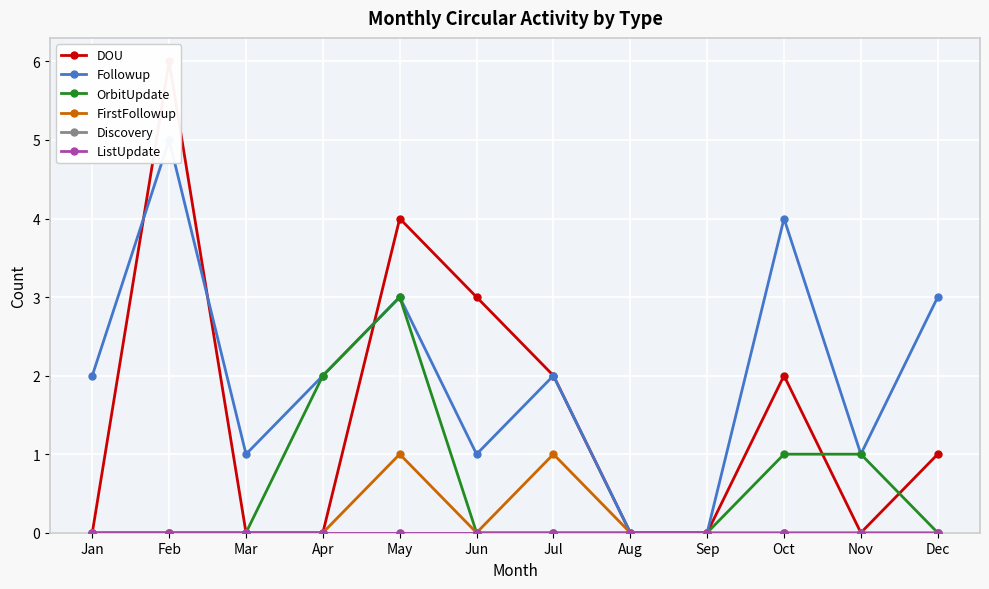

How many lines are shown in the chart?

6